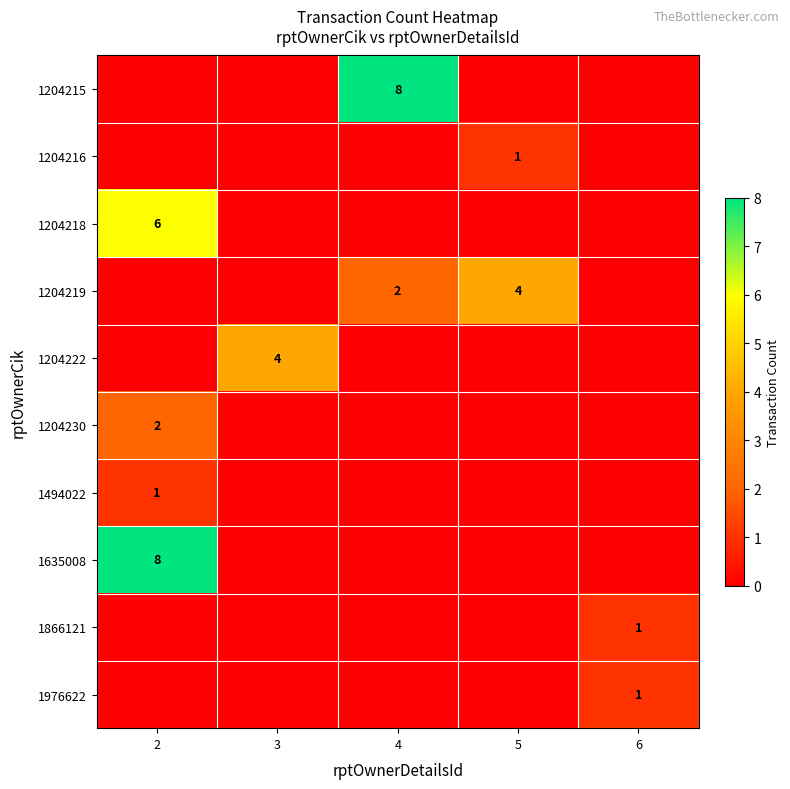

True or false: 1204215 has a value of 8 at 4.

True